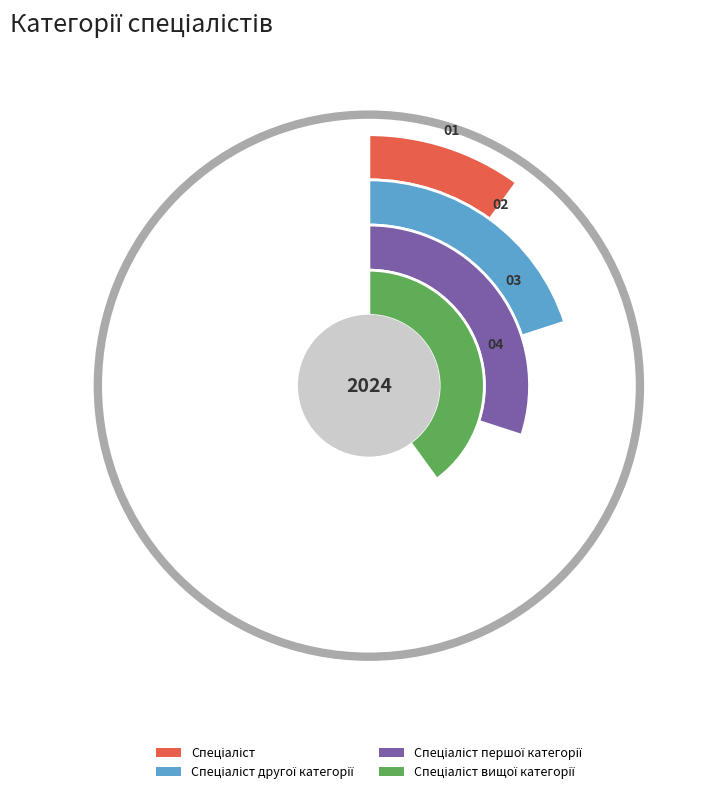

To the nearest percent, what is the combined percentage of Спеціаліст першої категорії and Спеціаліст вищої категорії?

70%